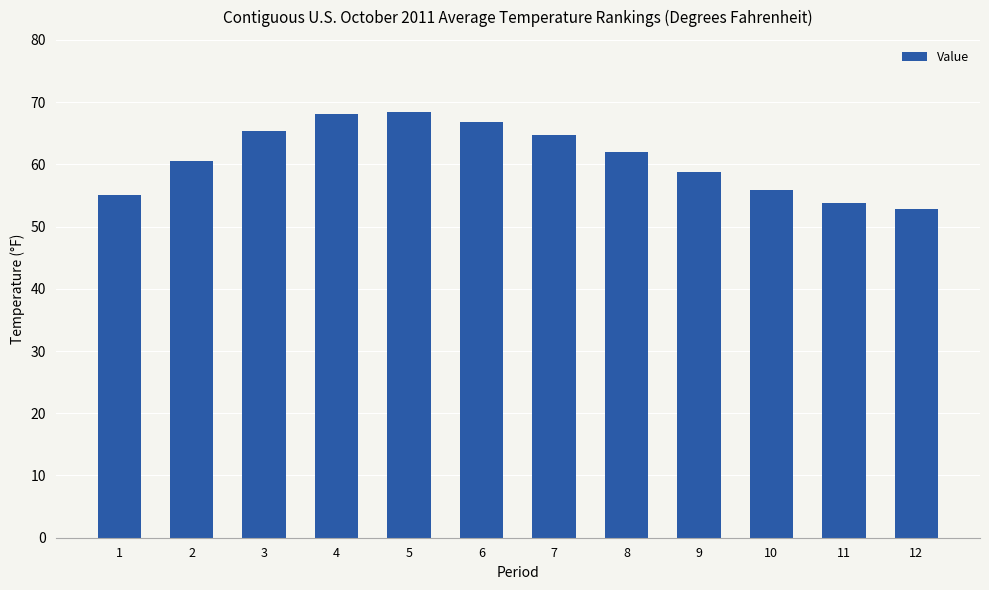

The value at 5 is 68.4. True or false?

True